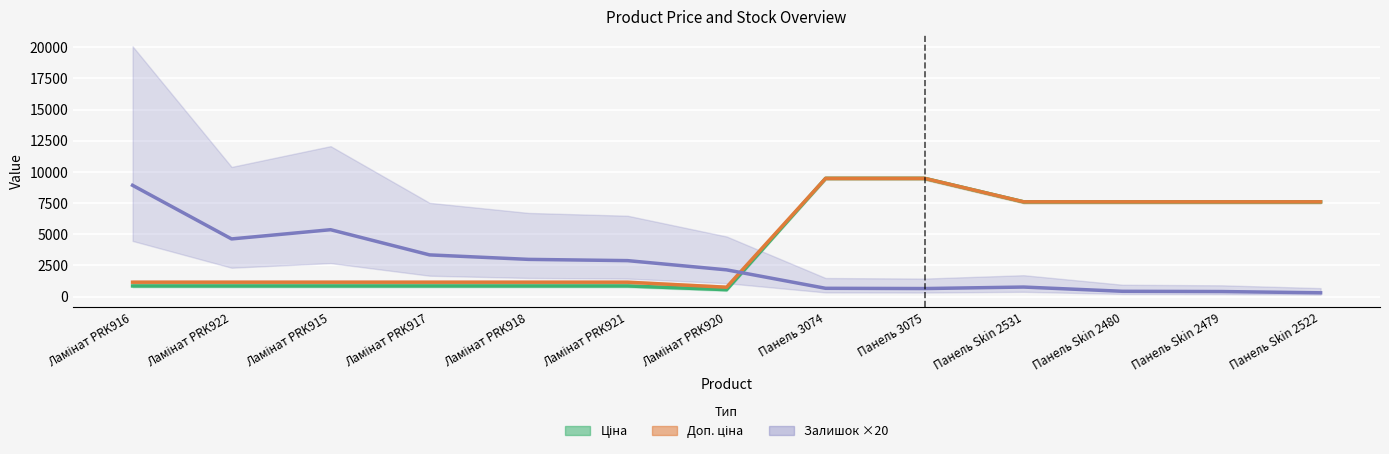

Reading left to right, transcribe all the data shown in this chart.

Ціна: 848.4	848.4	848.4	848.4	848.4	848.4	551.5	9480.1	9480.1	7596.5	7596.5	7596.5	7596.5
Доп. ціна: 1149.7	1149.7	1149.7	1149.7	1149.7	1149.7	747.0	9480.1	9480.1	7596.5	7596.5	7596.5	7596.5
Залишок ×20: 8920.0	4620.0	5360.0	3340.0	2980.0	2880.0	2140.0	660.0	640.0	760.0	420.0	400.0	300.0